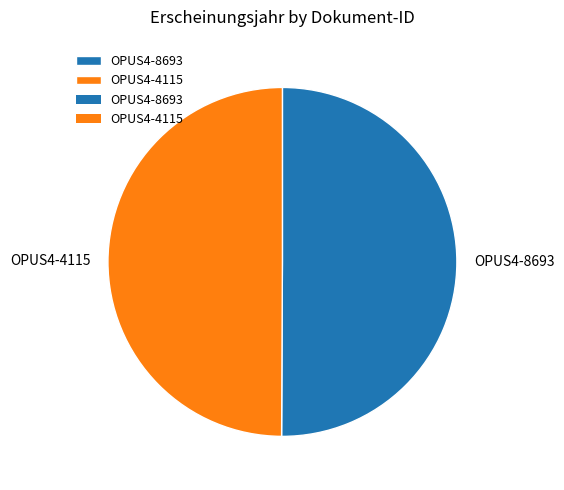

How many segments does this pie chart have?

2